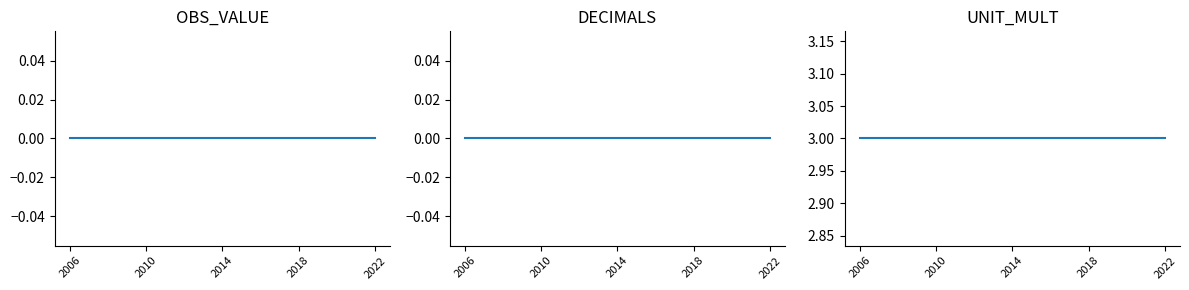

Which series has the widest spread of values?

OBS_VALUE